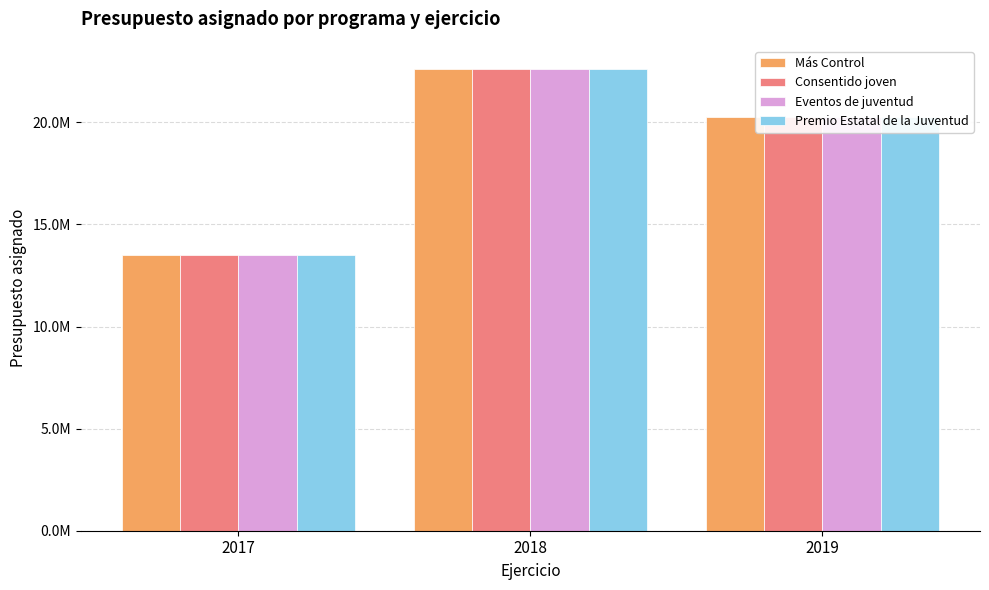

At which label does Premio Estatal de la Juventud first exceed 20274114?

2018